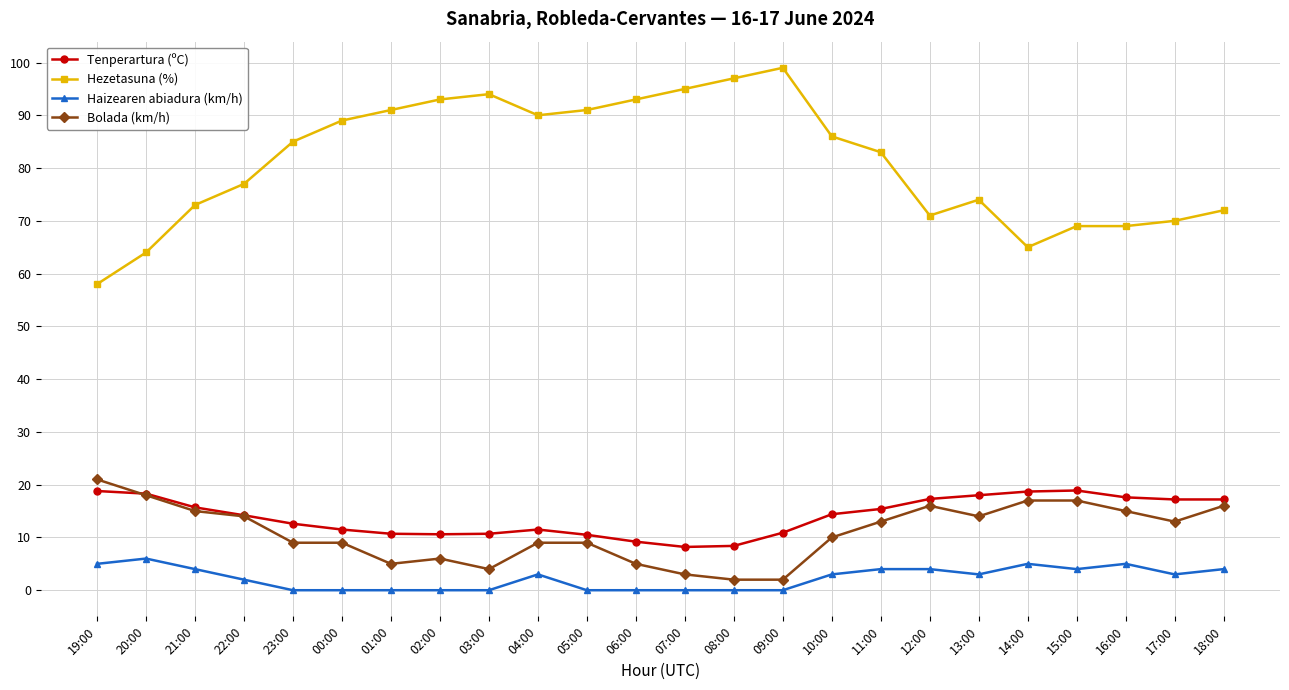

What is the label of the 2nd point from the left?

20:00